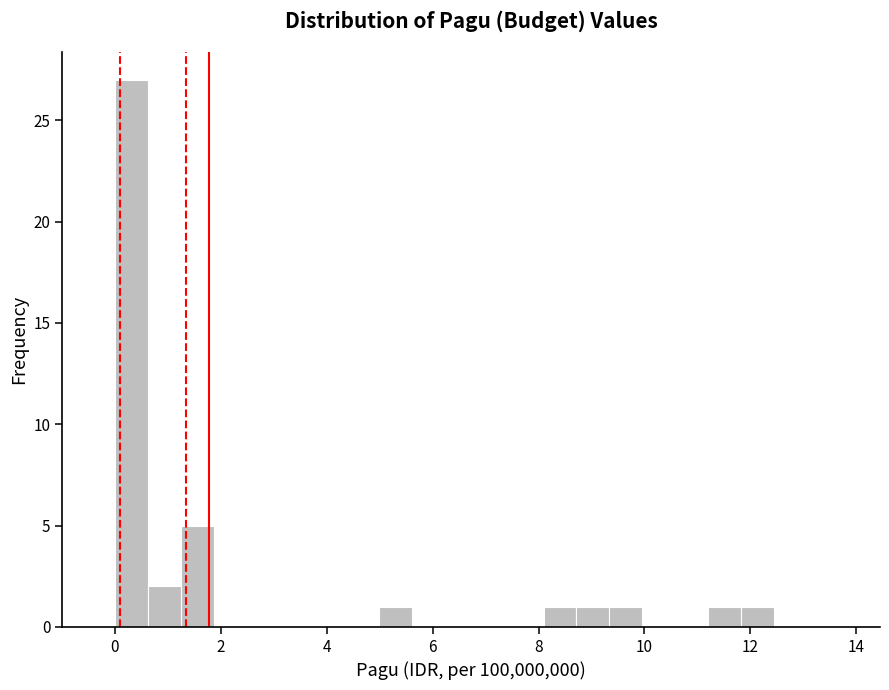

Around what value on the x-axis is the tallest bar? Give the approximate position of its centre, as read against the axis.

0.4